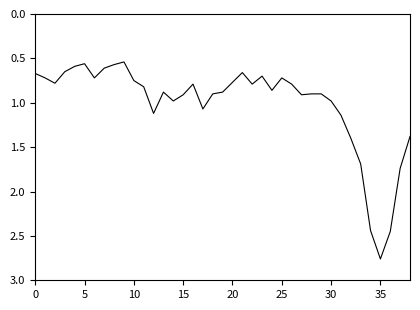

What is the difference between the maximum and minimum values?

2.2